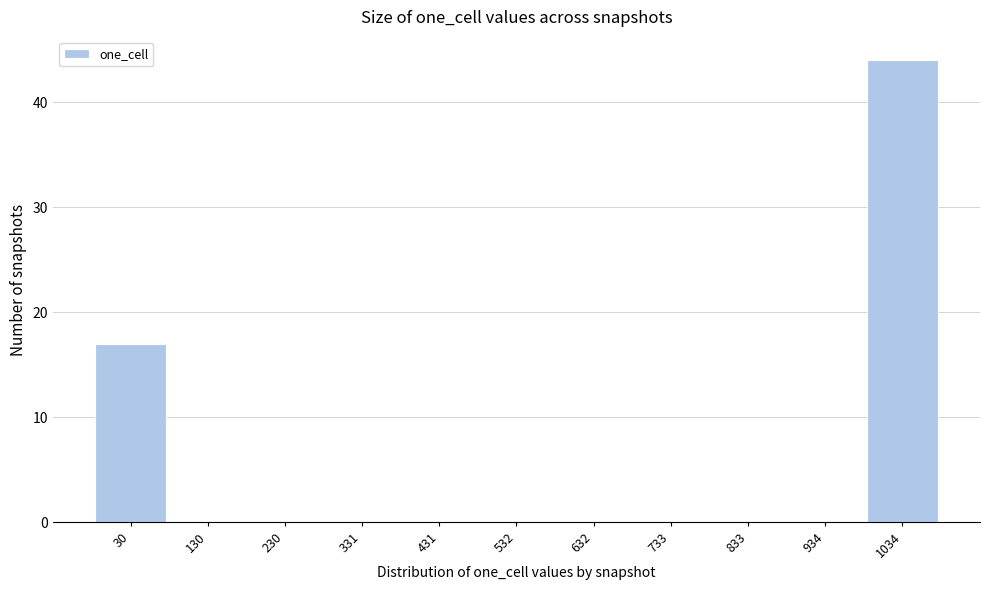

Reading left to right, extract all data points from this chart.

30=17	130=0	230=0	331=0	431=0	532=0	632=0	733=0	833=0	934=0	1034=44